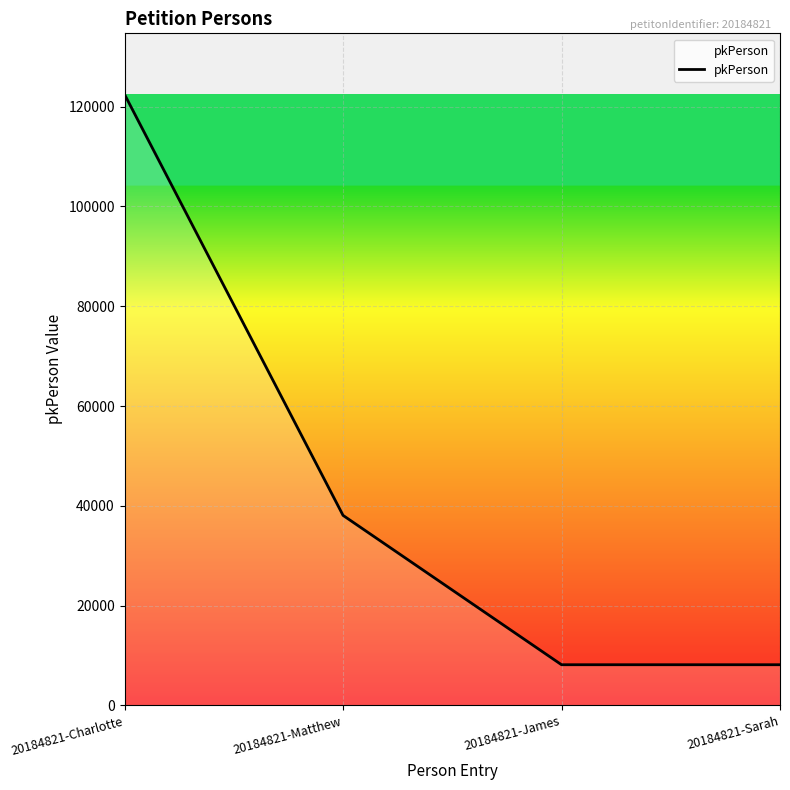

Count the number of data series in this chart.

1